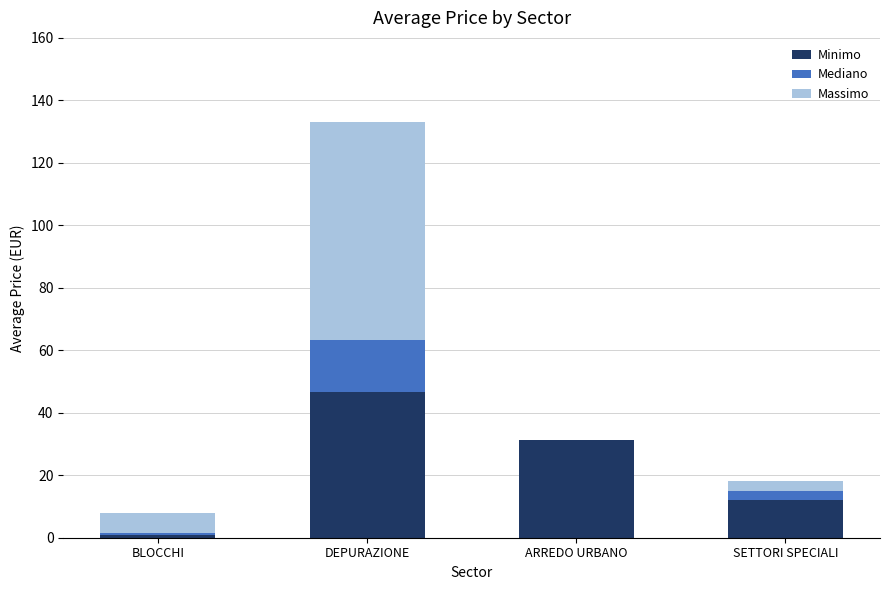

Are the bars grouped side by side (vs. stacked)?

No